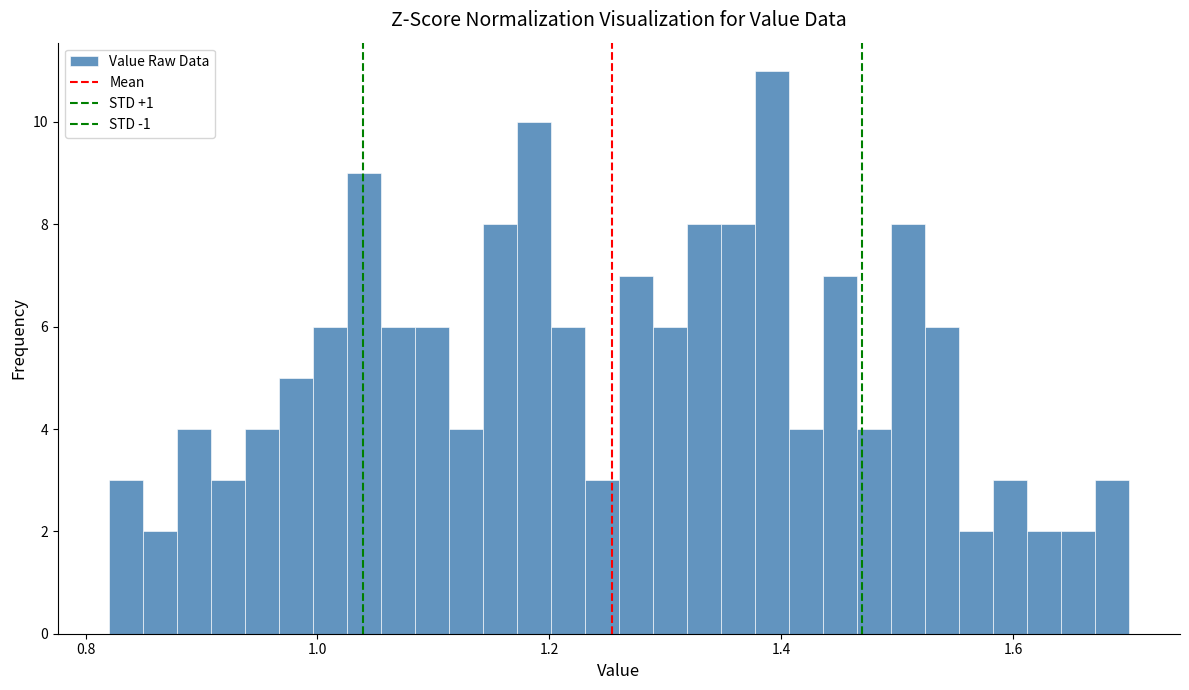

Around what value on the x-axis is the tallest bar? Give the approximate position of its centre, as read against the axis.

1.40